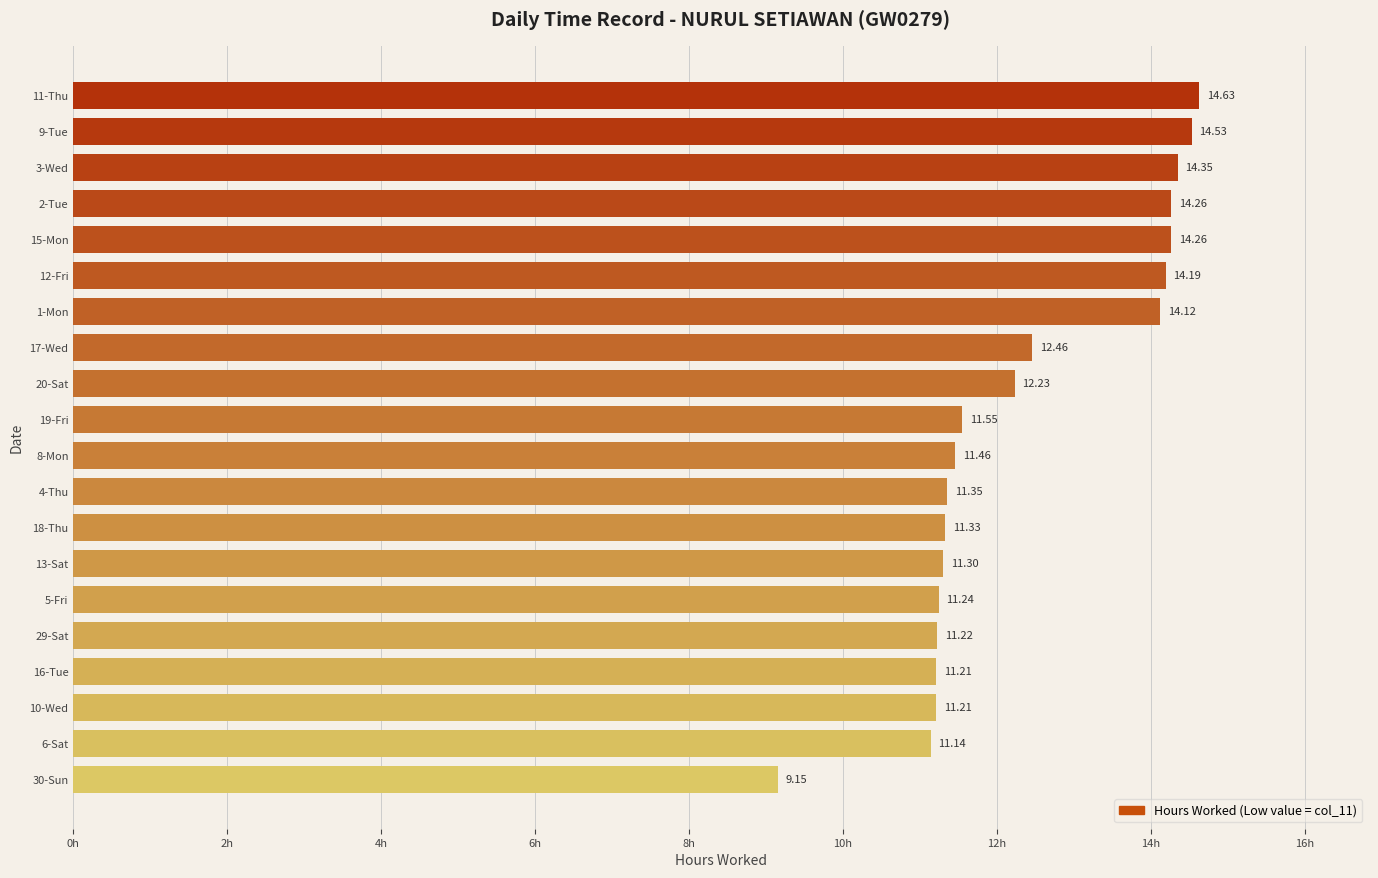

What is the average value?

12.4